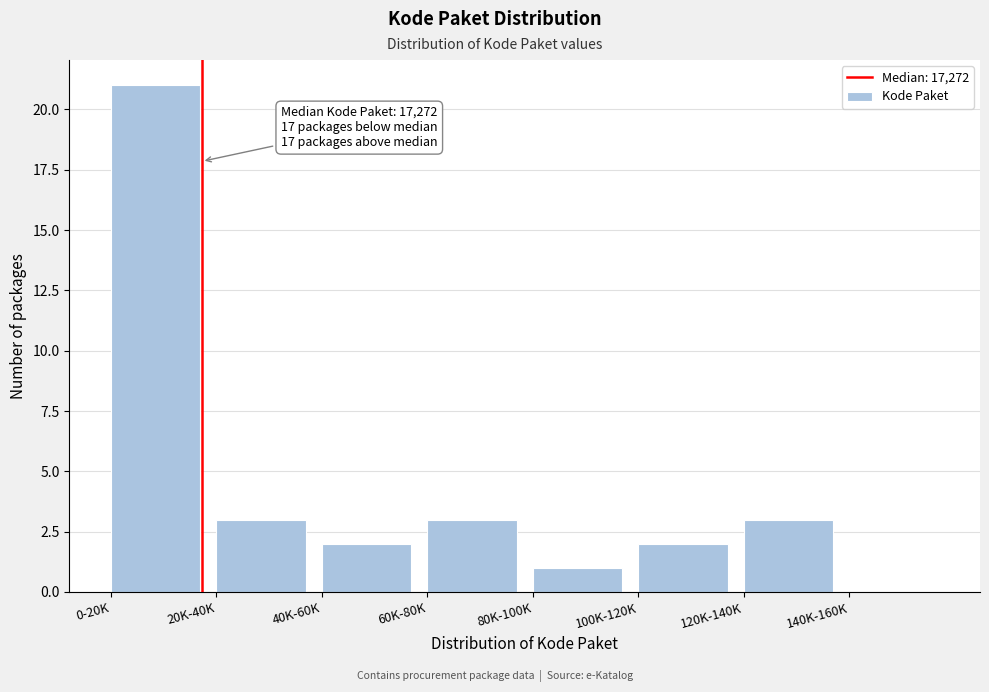

Reading left to right, what are all the values shown in this chart?

0-20K=21	20K-40K=3	40K-60K=2	60K-80K=3	80K-100K=1	100K-120K=2	120K-140K=3	140K-160K=0